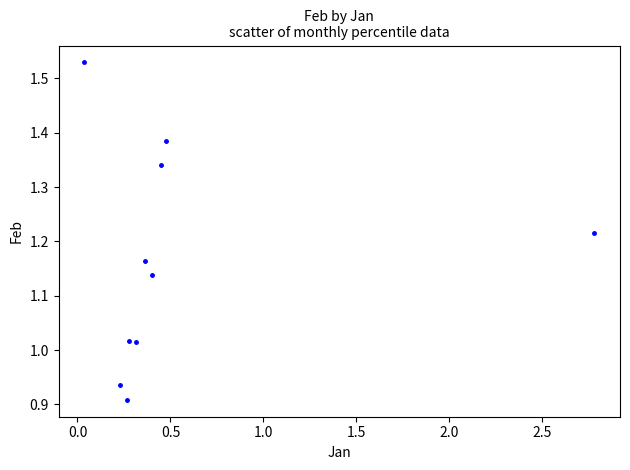

What is the range of Y values (max minus min)?

0.6